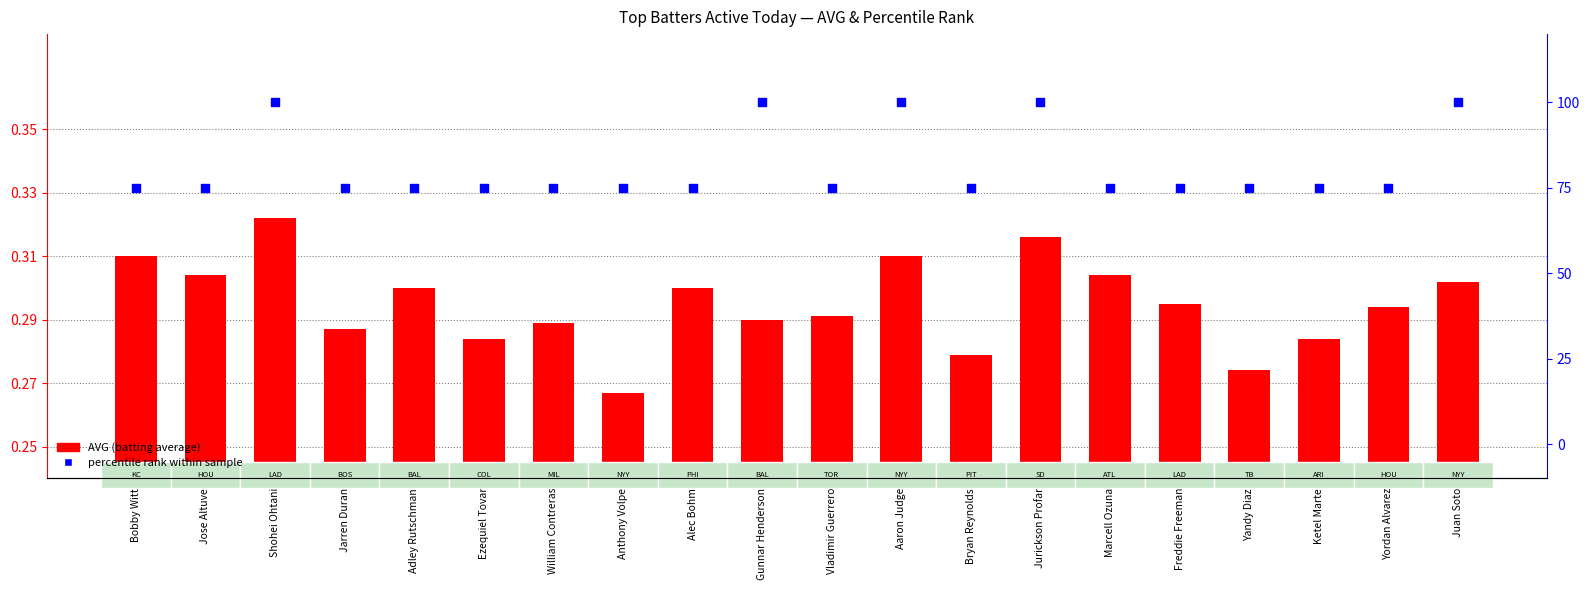

At how many categories does at least one series exceed 31?

20